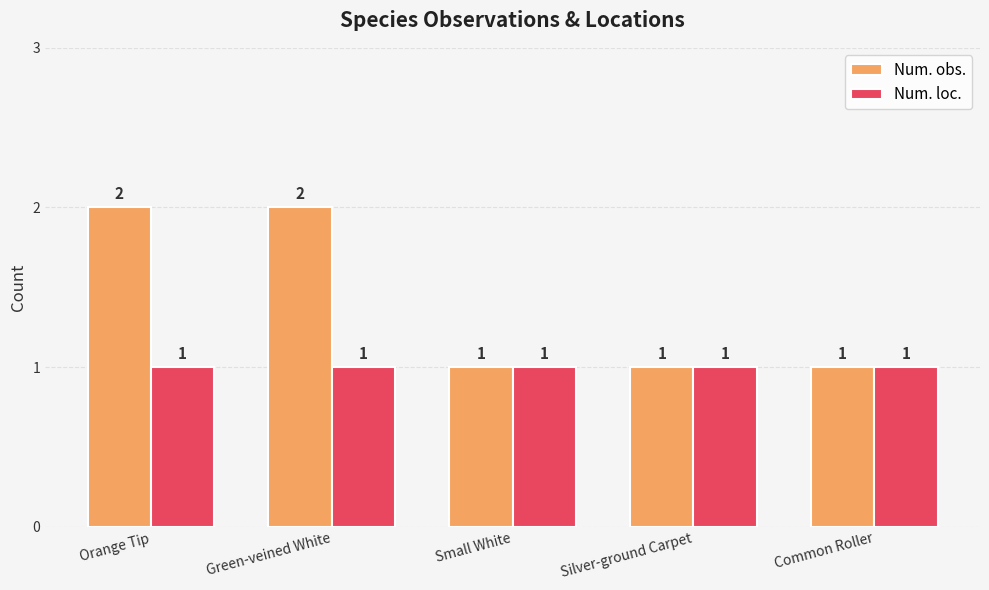

What is the label of the 3rd bar from the right?

Small White